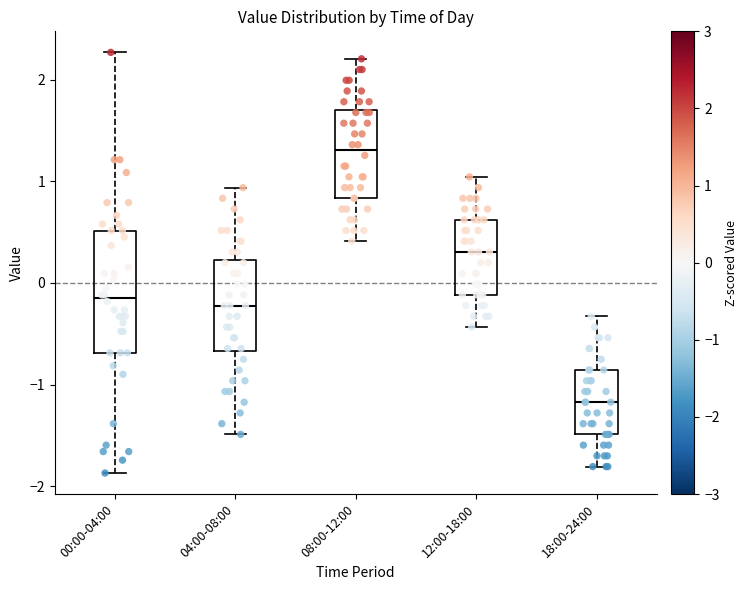

Comparing the boxes themselves (not the whiskers), which one is the tallest?

00:00-04:00